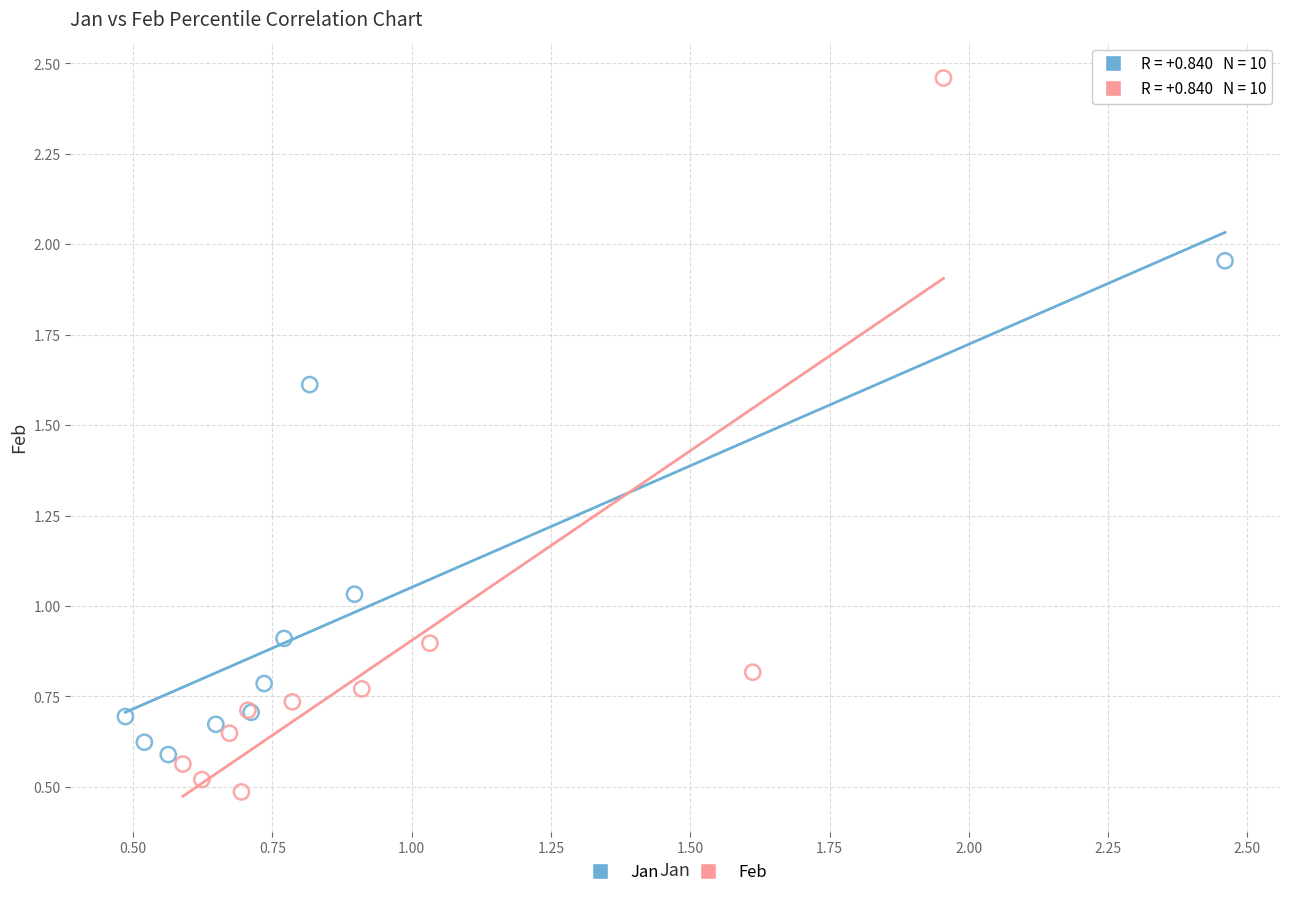

Which series reaches the minimum Y coordinate?

Feb